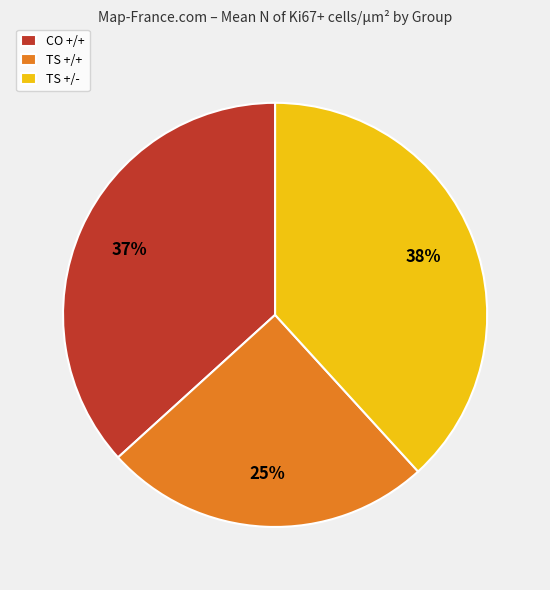

To the nearest percent, what is the difference between the largest and smallest slice percentages?

13%